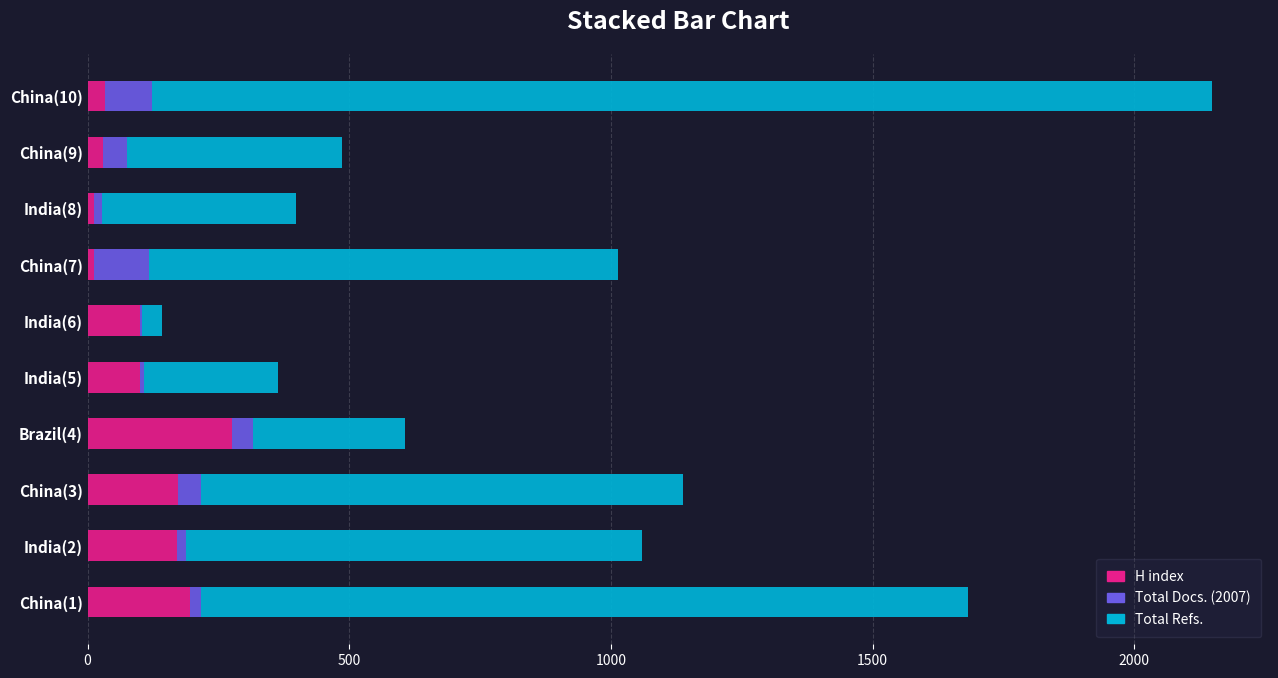

What is the highest value of the H index series?

275